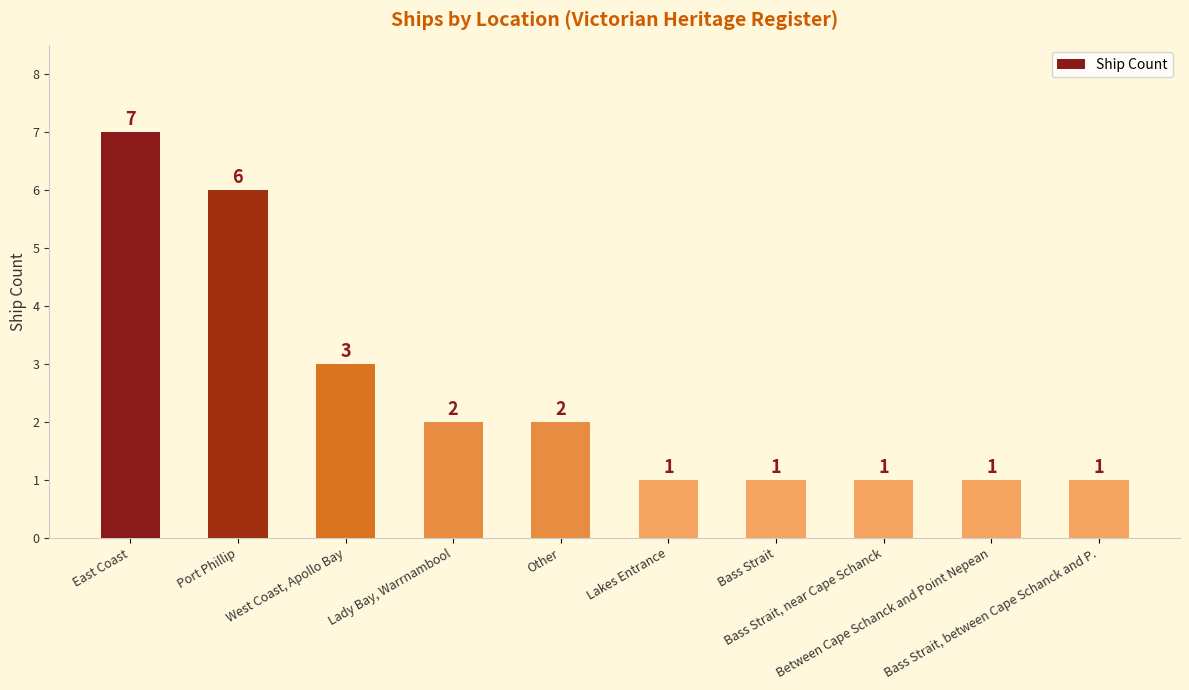

What is the ratio of the value at East Coast to the value at Between Cape Schanck and Point Nepean?

7.0